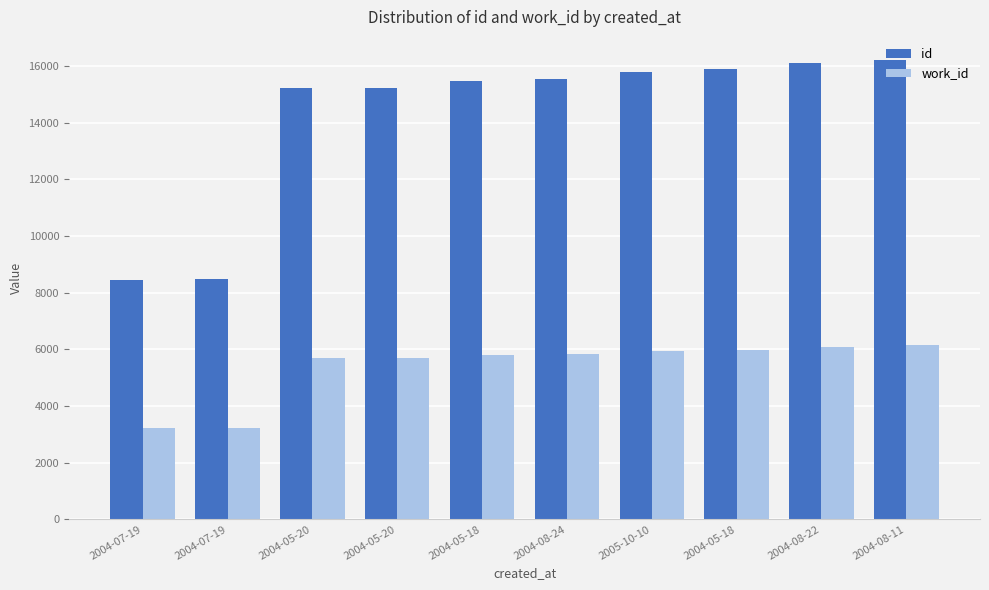

Reading left to right, what are all the values shown in this chart?

id: 2004-07-19=8466	2004-07-19=8468	2004-05-20=15233	2004-05-20=15235	2004-05-18=15472	2004-08-24=15552	2005-10-10=15800	2004-05-18=15885	2004-08-22=16105	2004-08-11=16224
work_id: 2004-07-19=3224	2004-07-19=3224	2004-05-20=5709	2004-05-20=5709	2004-05-18=5804	2004-08-24=5831	2005-10-10=5952	2004-05-18=5975	2004-08-22=6085	2004-08-11=6158